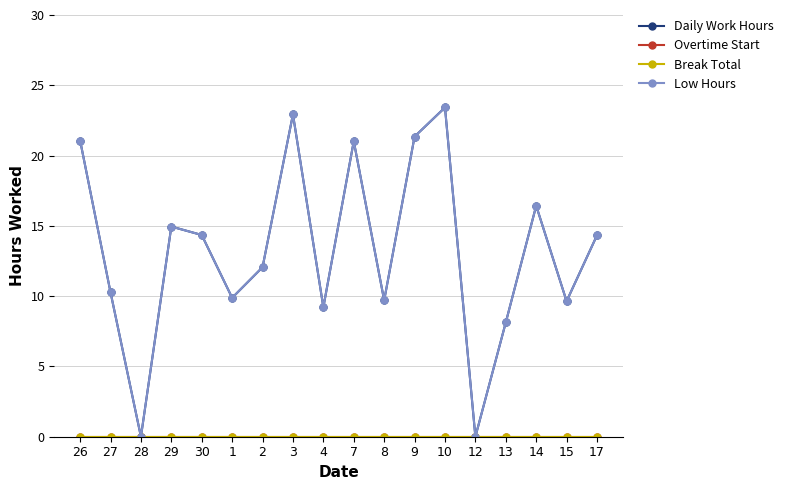

Is this an area chart (filled region under the line)?

No